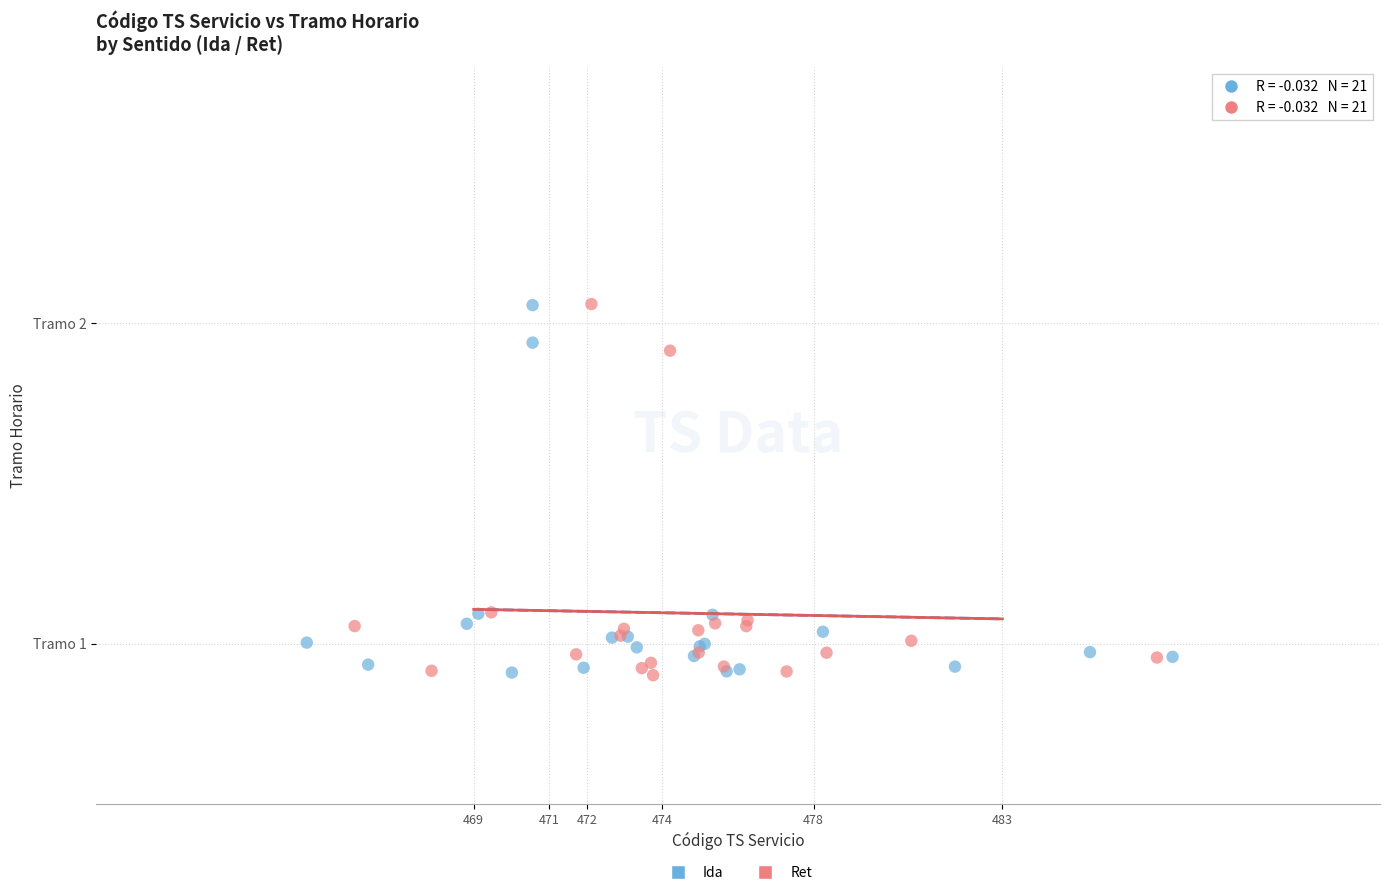

What are all the series names shown in the legend?

Ida, Ret